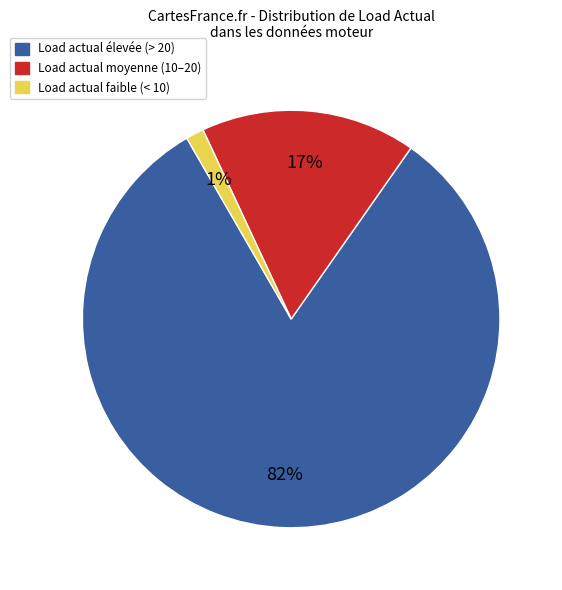

Is there any slice that represents more than half of the pie?

Yes